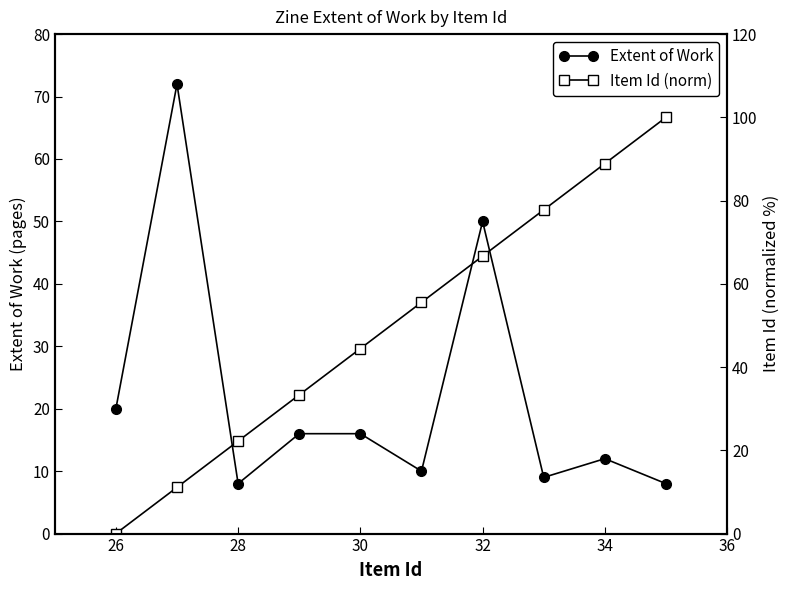

What is the minimum value for Extent of Work?

8